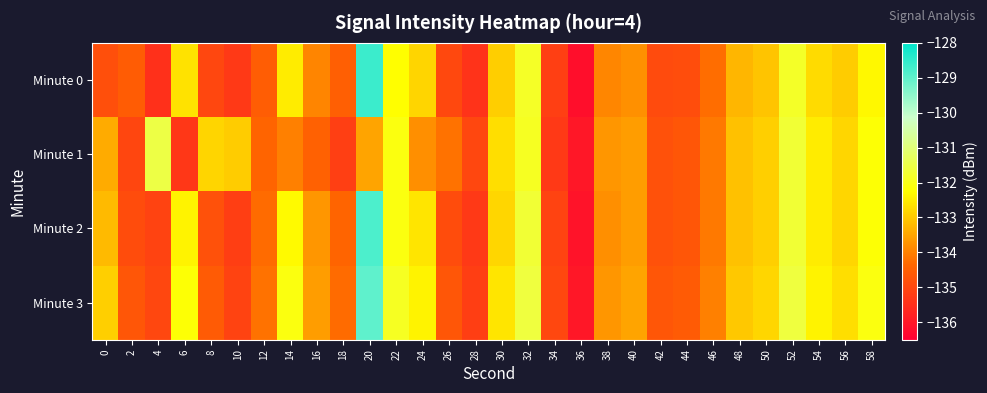

Reading left to right, what are all the values shown in this chart?

Minute 0: 0=-134.8	2=-134.6	4=-135.5	6=-132.6	8=-135.0	10=-135.3	12=-134.5	14=-132.5	16=-133.9	18=-134.5	20=-128.6	22=-132.3	24=-132.8	26=-135.0	28=-135.4	30=-132.9	32=-131.8	34=-135.2	36=-136.2	38=-133.9	40=-133.8	42=-134.9	44=-134.9	46=-134.3	48=-133.2	50=-133.1	52=-131.8	54=-132.7	56=-133.0	58=-132.3
Minute 1: 0=-133.4	2=-135.0	4=-131.5	6=-135.3	8=-132.8	10=-133.0	12=-134.4	14=-134.0	16=-134.5	18=-135.2	20=-133.5	22=-132.1	24=-133.8	26=-134.2	28=-135.0	30=-132.7	32=-131.9	34=-135.3	36=-136.0	38=-133.7	40=-133.6	42=-134.8	44=-134.7	46=-134.1	48=-133.1	50=-132.9	52=-131.7	54=-132.5	56=-132.8	58=-132.2
Minute 2: 0=-133.2	2=-134.9	4=-135.1	6=-132.4	8=-134.8	10=-135.2	12=-134.3	14=-132.3	16=-133.7	18=-134.4	20=-128.8	22=-132.1	24=-132.6	26=-134.9	28=-135.3	30=-132.8	32=-131.7	34=-135.1	36=-136.1	38=-133.8	40=-133.6	42=-134.8	44=-134.7	46=-134.1	48=-133.1	50=-132.9	52=-131.7	54=-132.5	56=-132.8	58=-132.2
Minute 3: 0=-132.9	2=-134.7	4=-135.0	6=-132.2	8=-134.6	10=-135.1	12=-134.2	14=-132.1	16=-133.6	18=-134.3	20=-129.0	22=-131.9	24=-132.4	26=-134.7	28=-135.2	30=-132.6	32=-131.6	34=-135.0	36=-136.0	38=-133.7	40=-133.5	42=-134.7	44=-134.6	46=-134.0	48=-133.0	50=-132.8	52=-131.6	54=-132.4	56=-132.7	58=-132.1